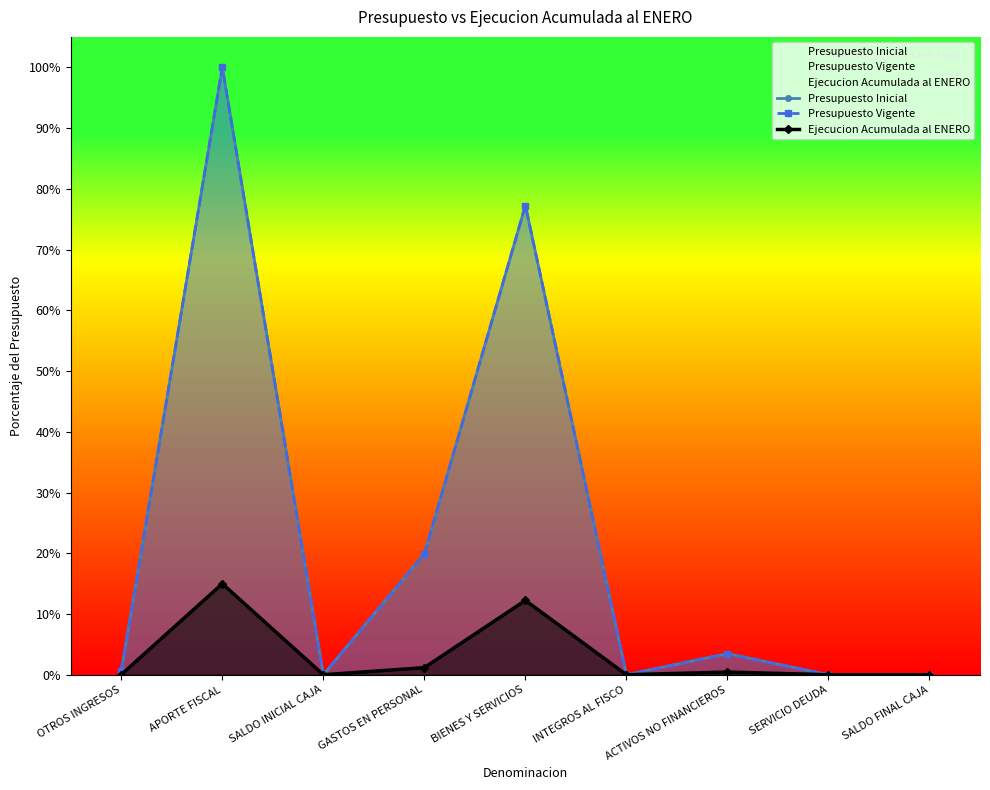

How many distinct data groups are displayed?

3